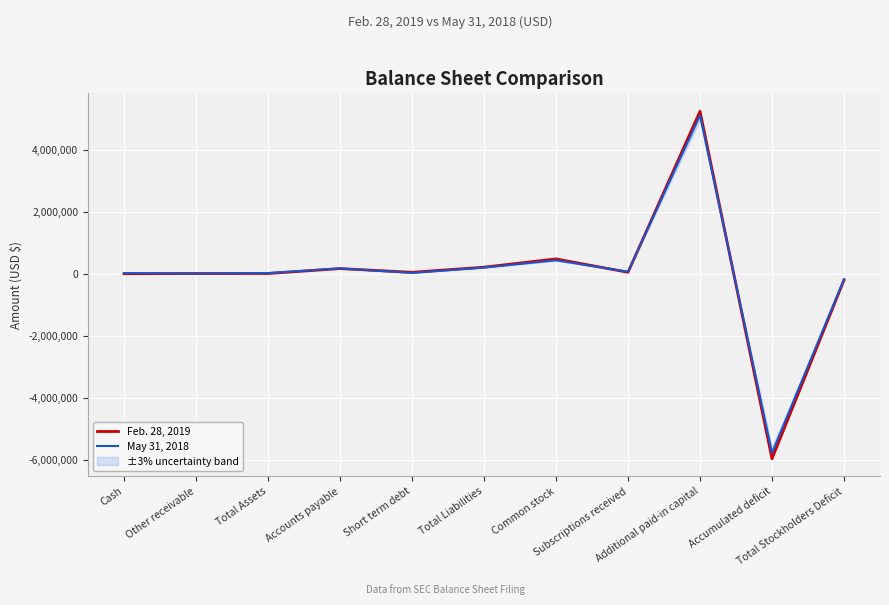

Which category has the highest value in the Feb. 28, 2019 series?

Additional paid-in capital